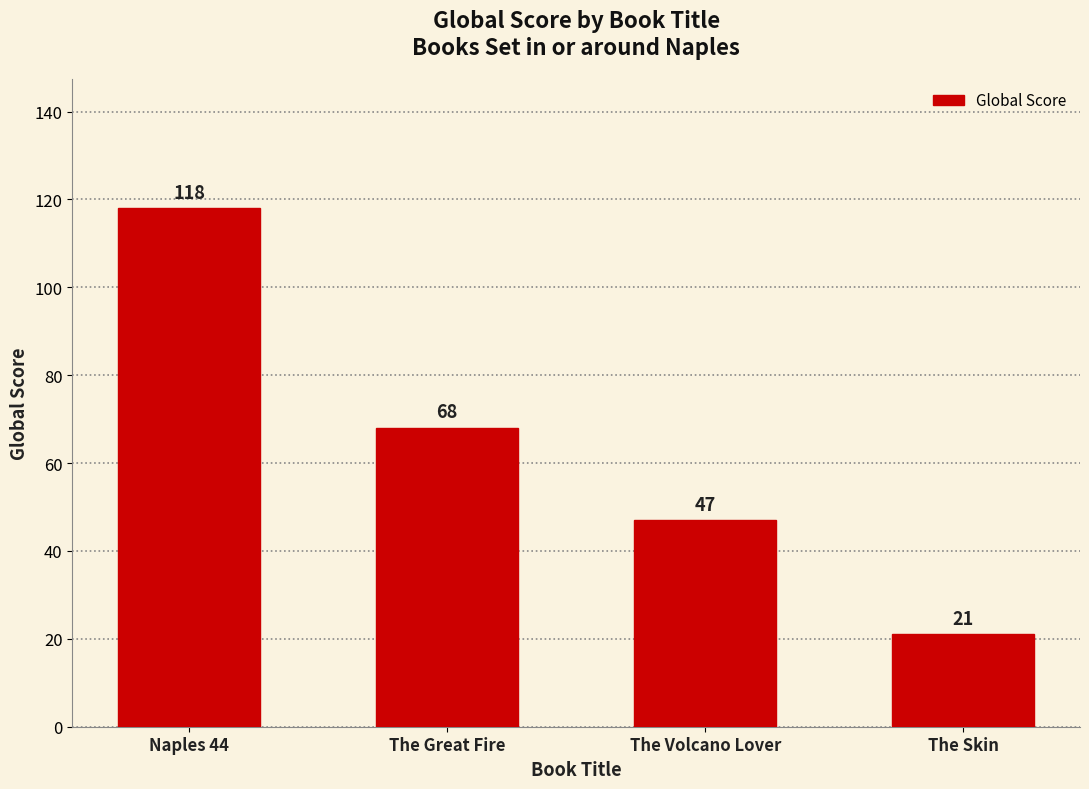

True or false: the data shows 47 at The Volcano Lover.

True